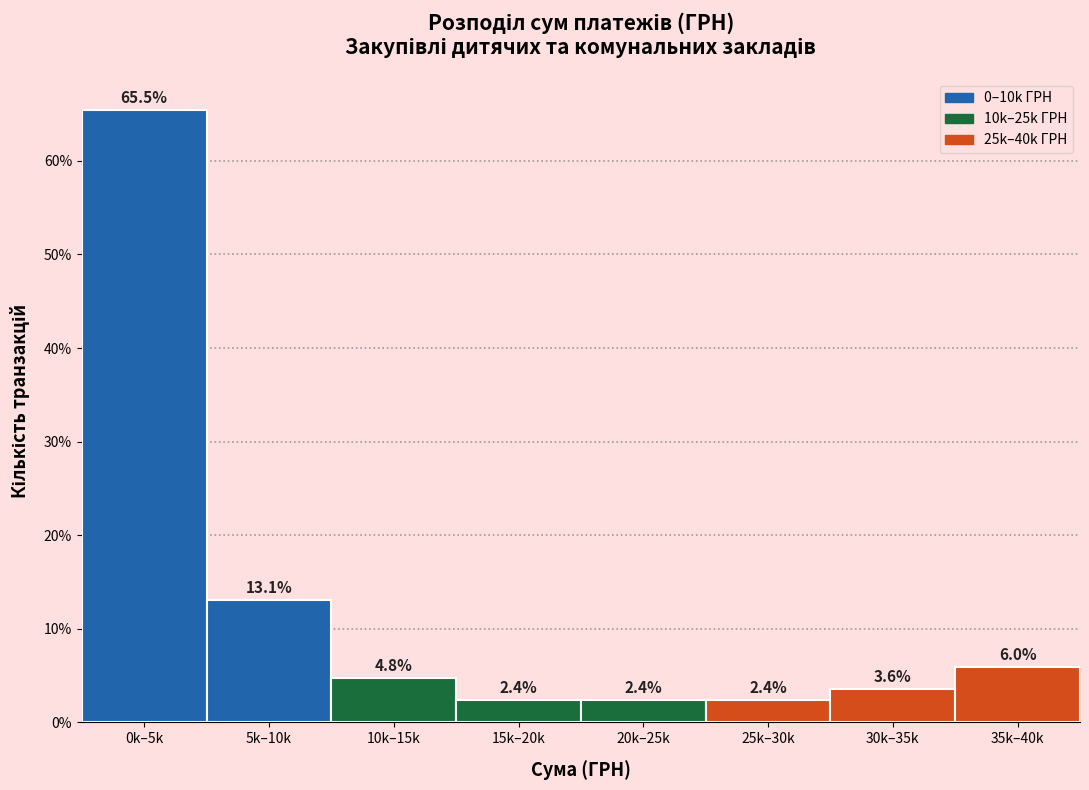

Reading left to right, extract all data points from this chart.

65.5	13.1	4.8	2.4	2.4	2.4	3.6	6.0